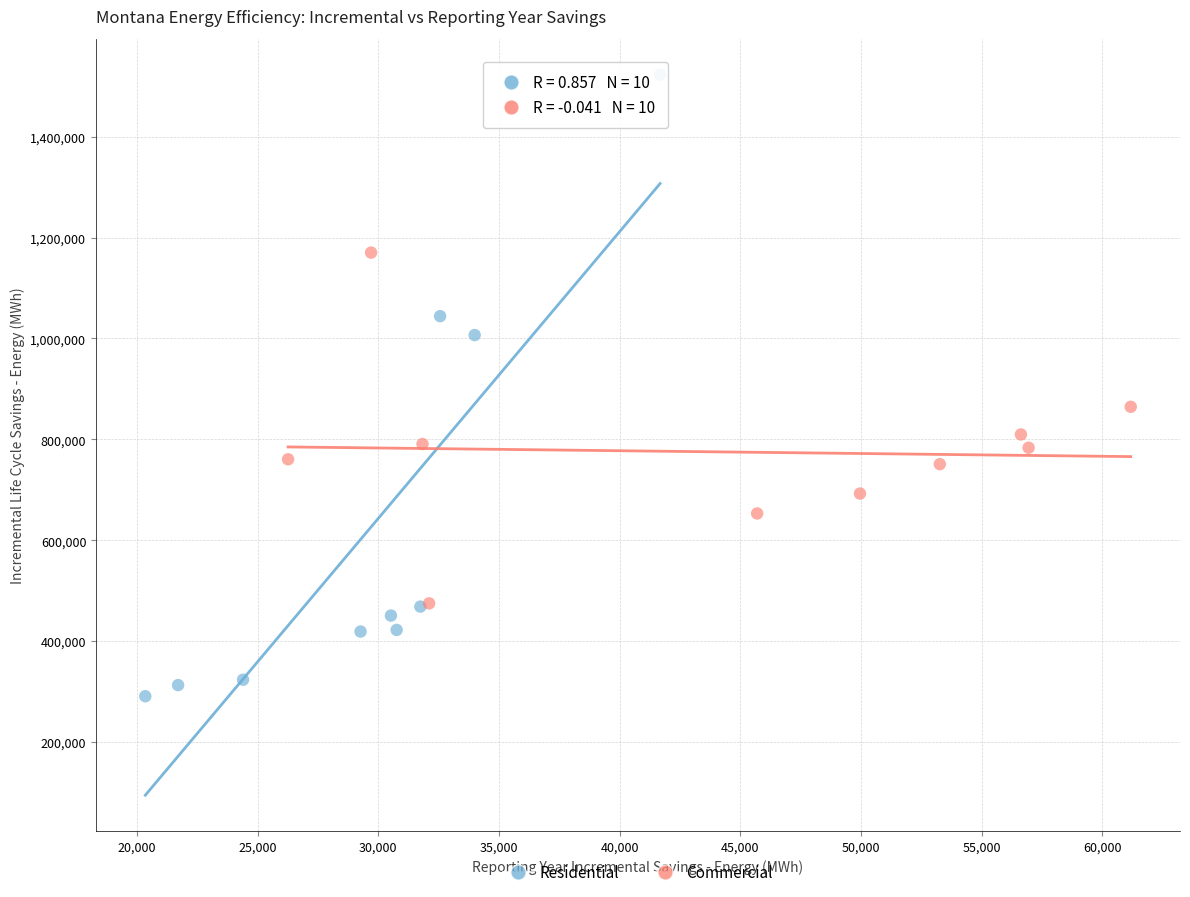

Which series reaches the maximum Y coordinate?

Residential